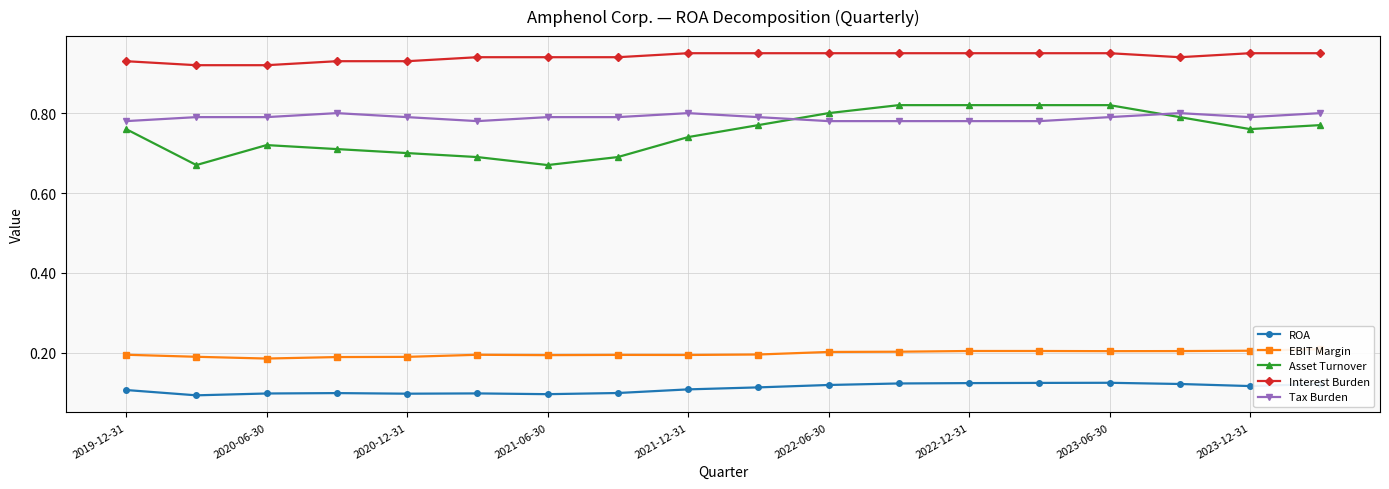

True or false: Interest Burden and Tax Burden intersect in this chart.

False